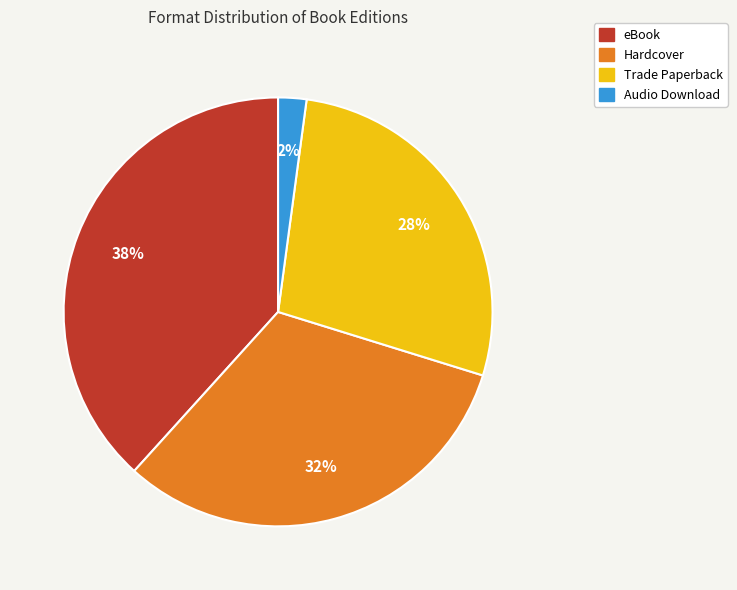

Approximately how many times larger is the value at eBook compared to Trade Paperback?

1.4